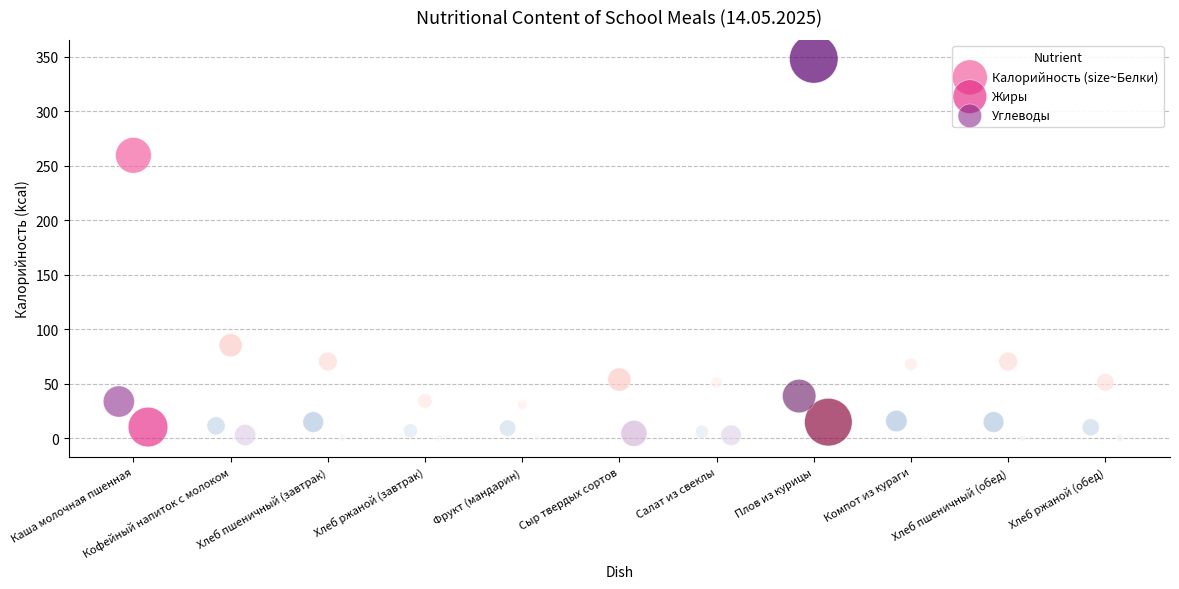

Which series reaches the maximum Y coordinate?

Калорийность (size~Белки)